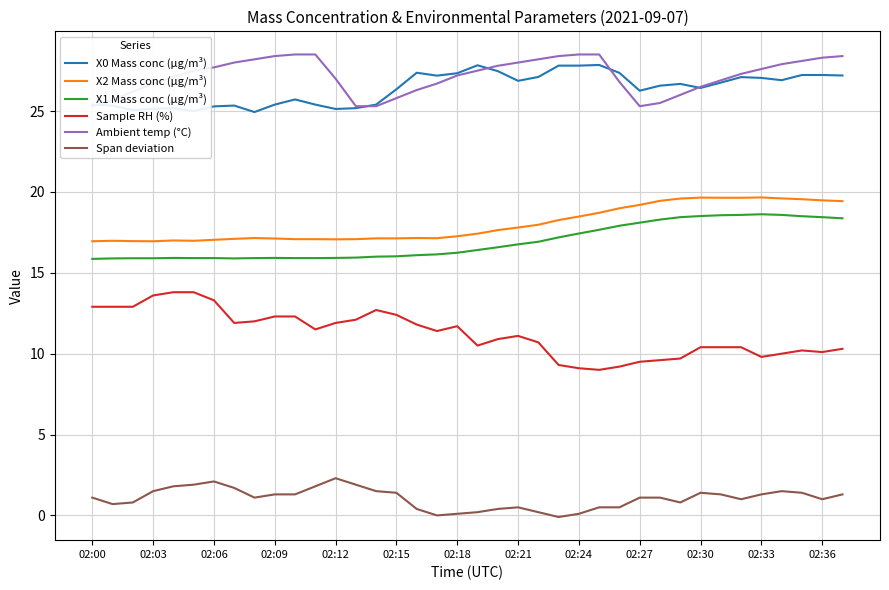

At which label does Sample RH (%) reach its minimum?

25